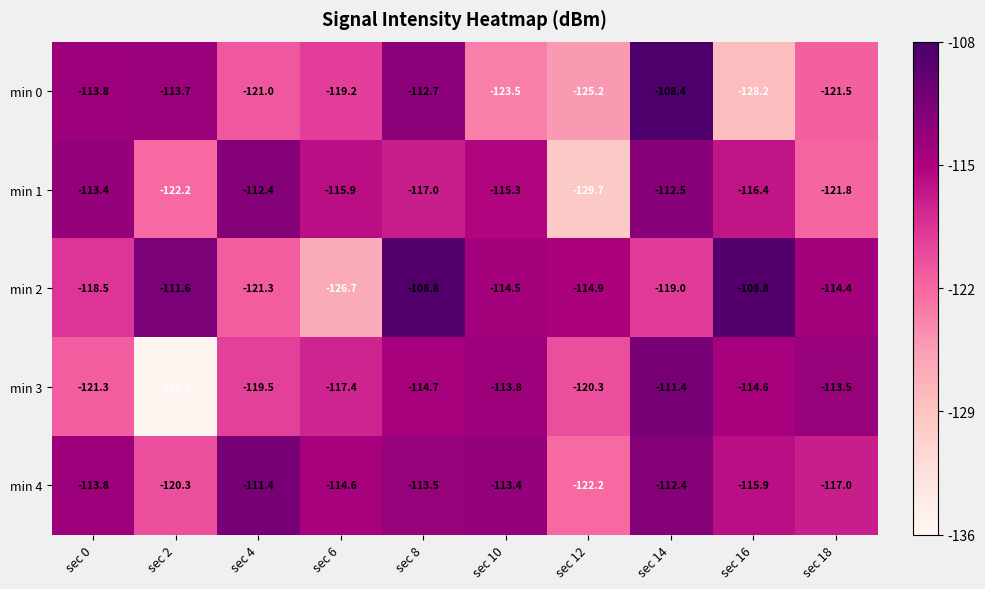

Between sec 16 and sec 18, which series saw the biggest shift?

min 0